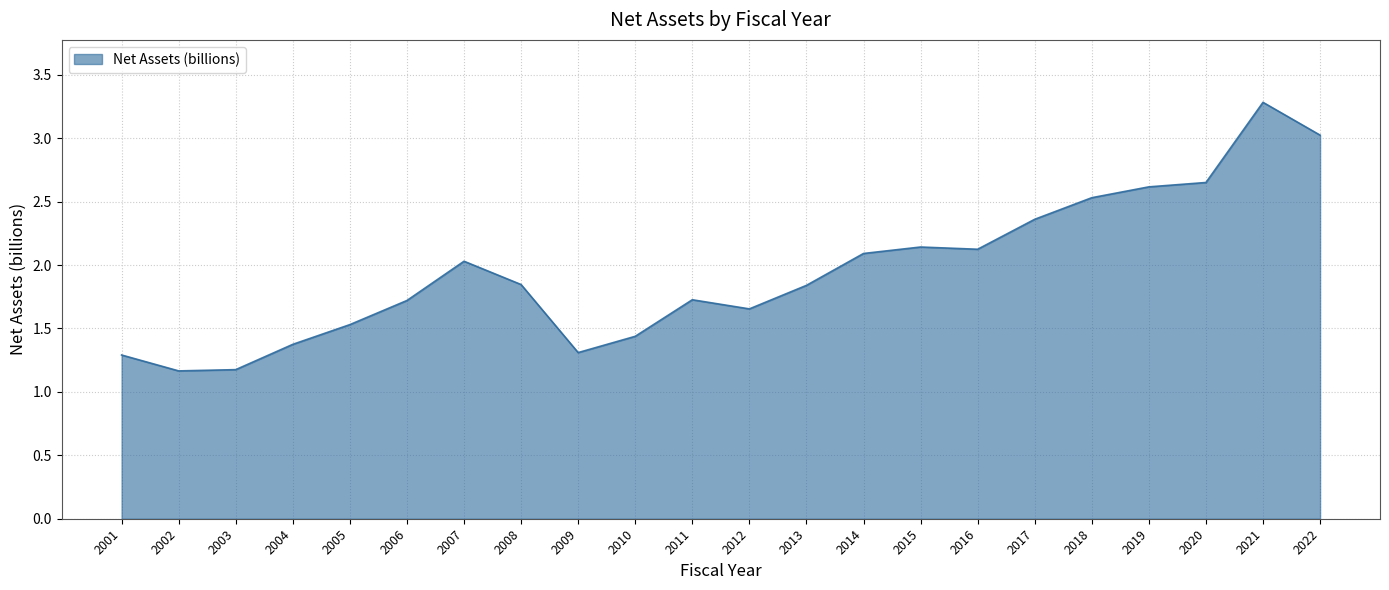

At which category does the data reach its first local peak?

2007